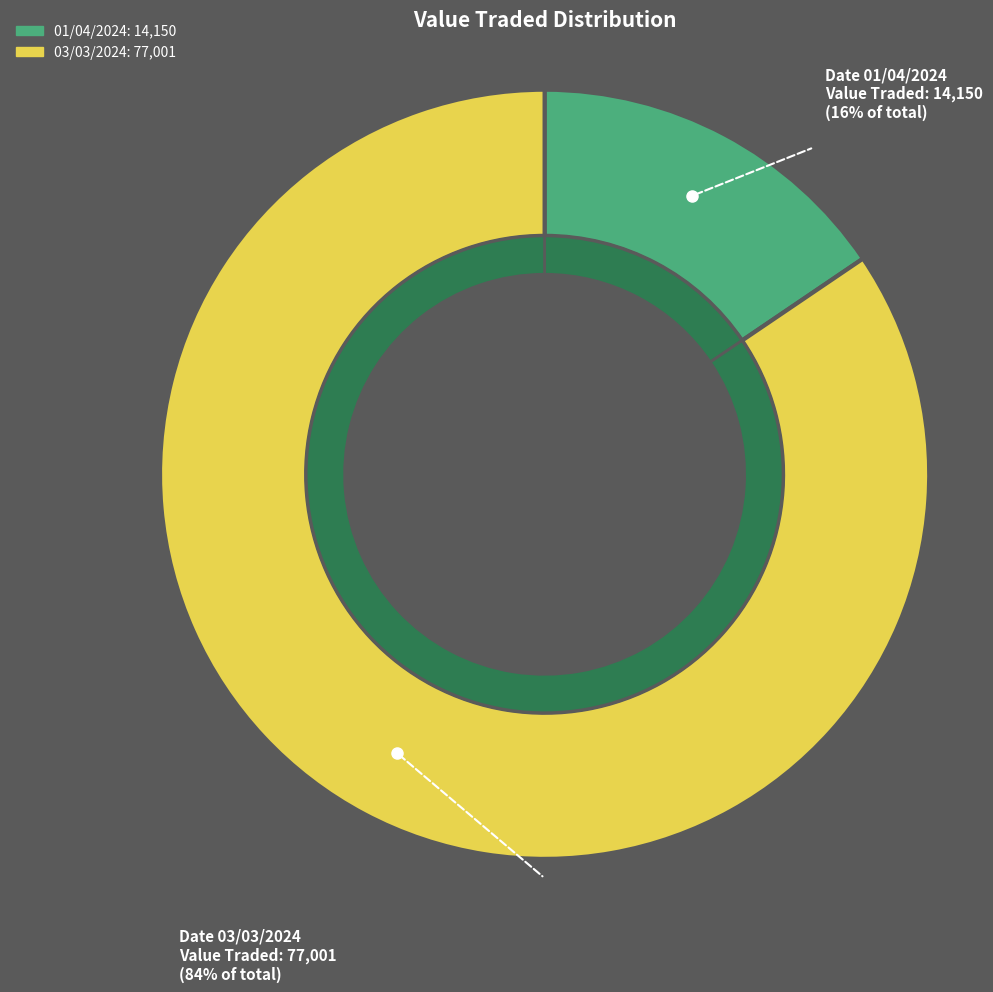

What is the majority slice?

03/03/2024